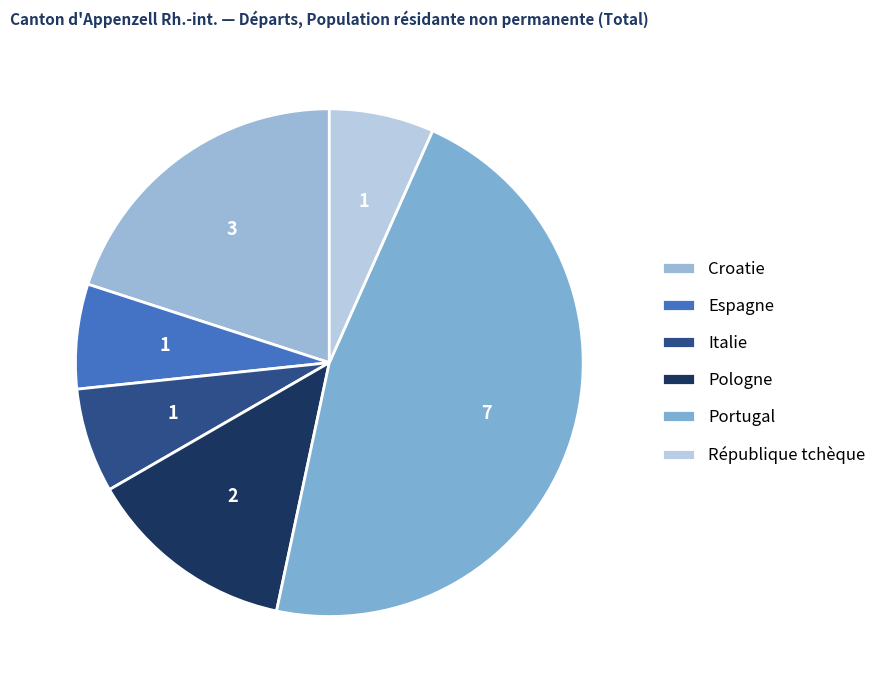

Does Italie represent more than half of the total?

No